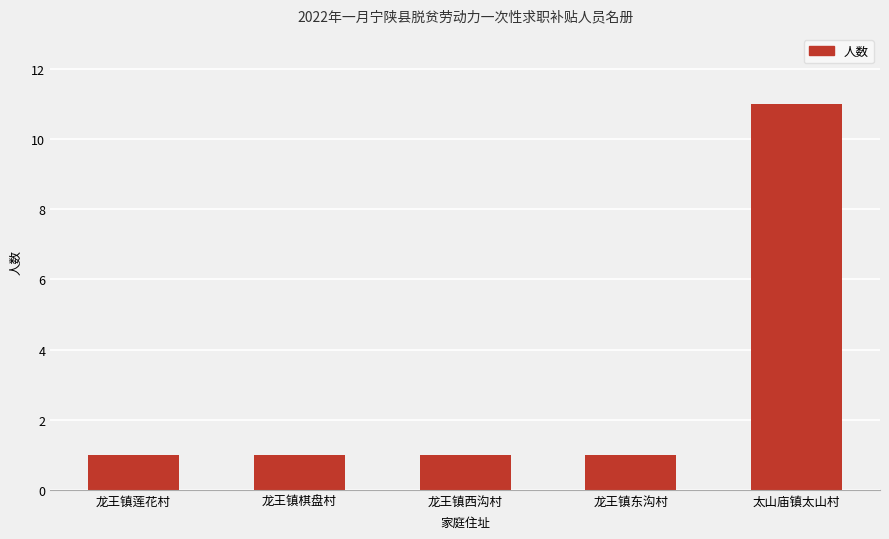

Approximately how many times larger is the value at 太山庙镇太山村 compared to 龙王镇东沟村?

11.0